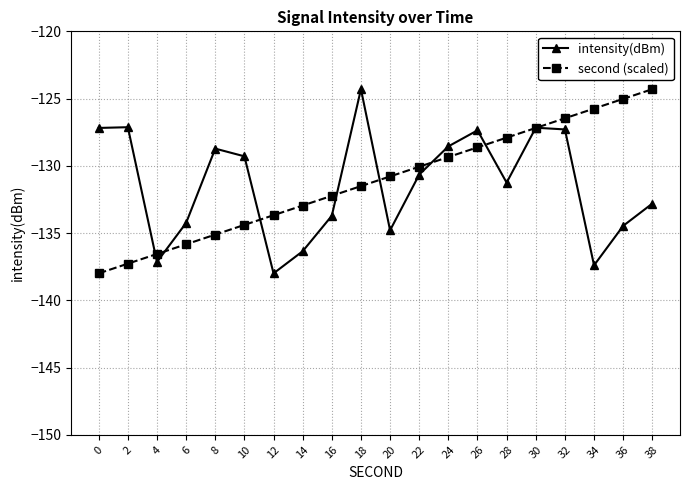

What is the average value of the second (scaled) series?

-131.1